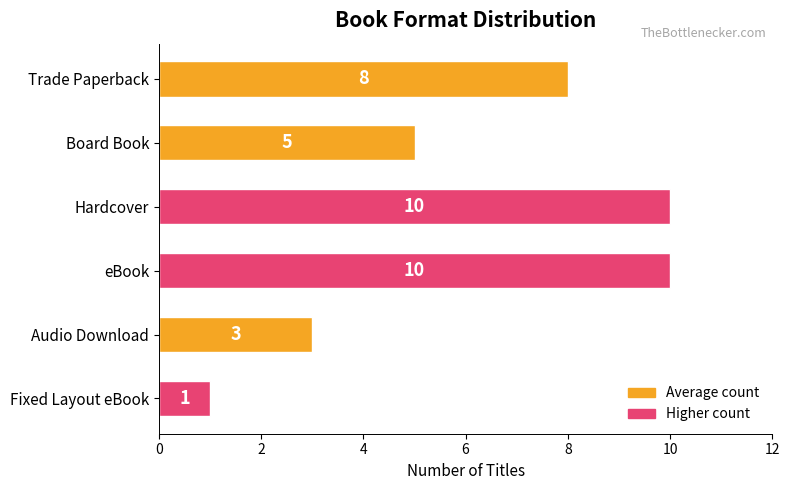

Which category has the lowest value across all series?

Fixed Layout eBook